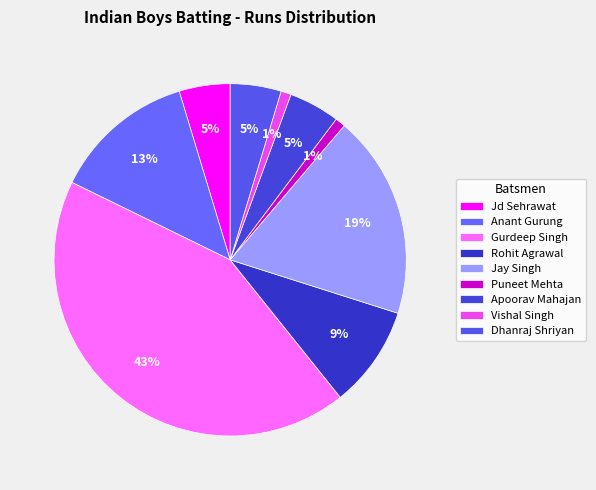

True or false: Puneet Mehta accounts for 9% of the total.

False